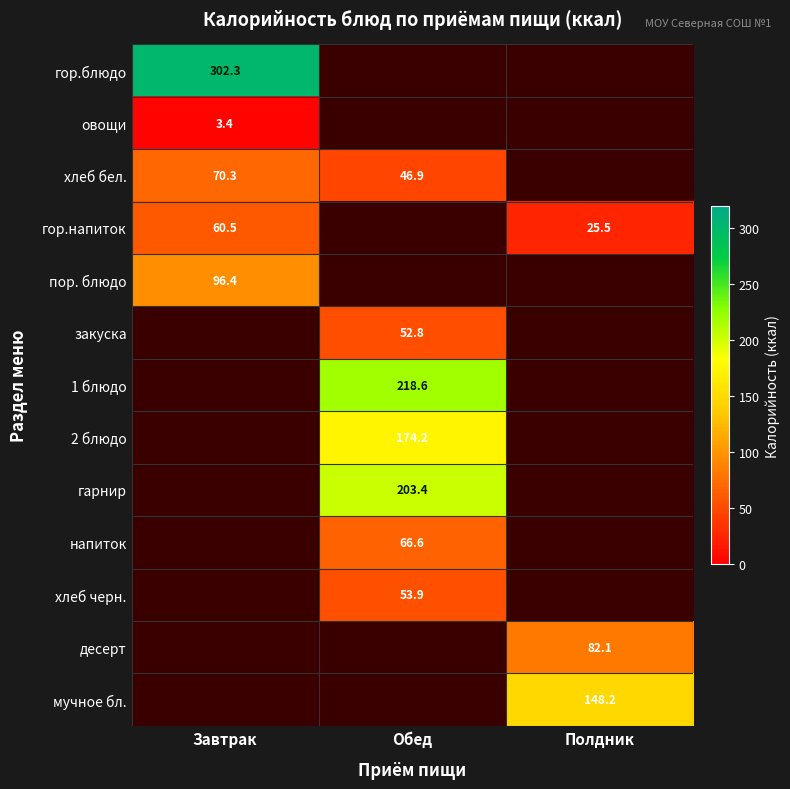

Is it true that гор.напиток equals 14.3 at Полдник?

False